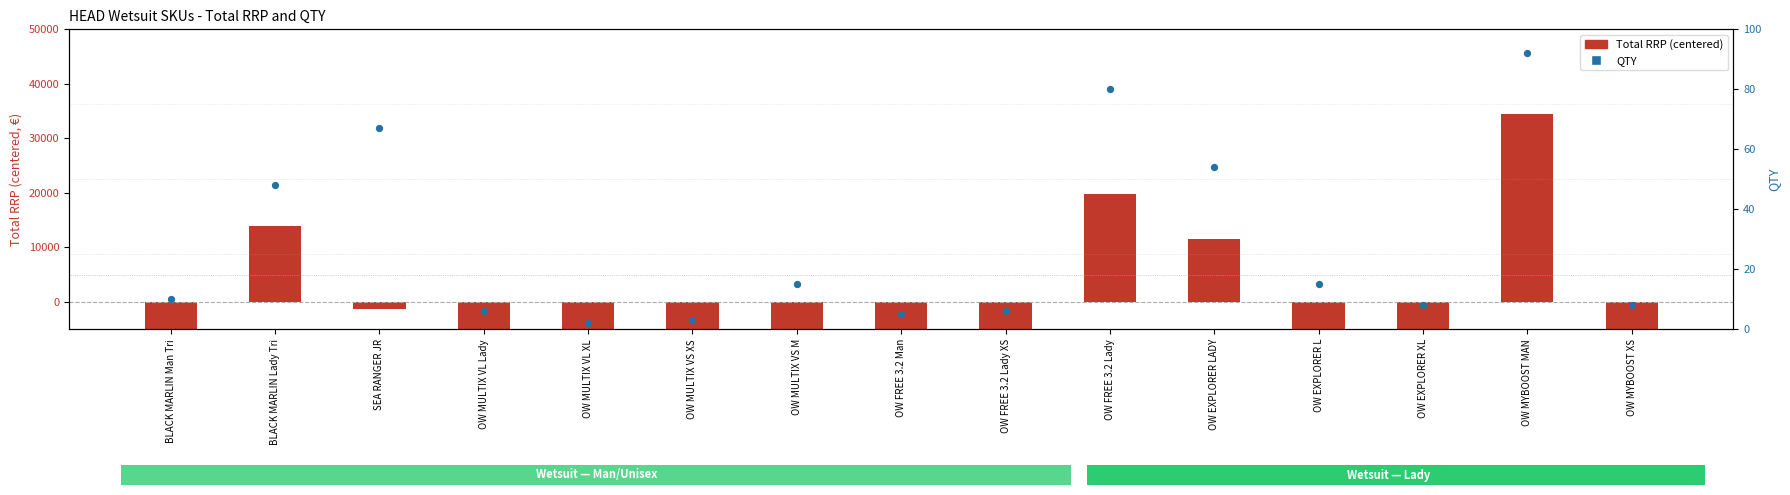

Which series reaches the maximum Y coordinate?

Total RRP (centered)